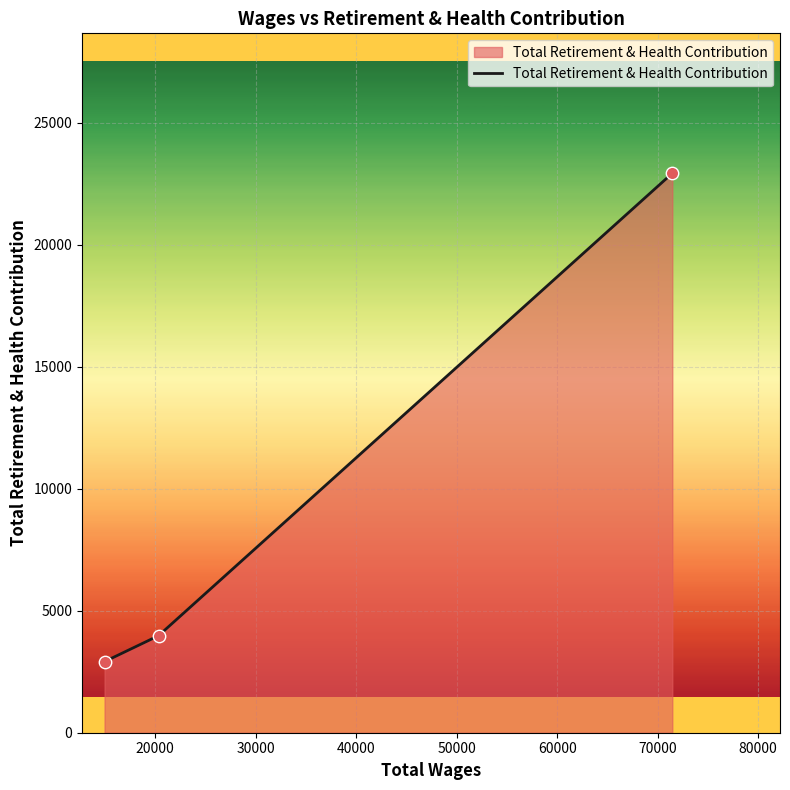

What is the minimum value shown in the chart?

2914